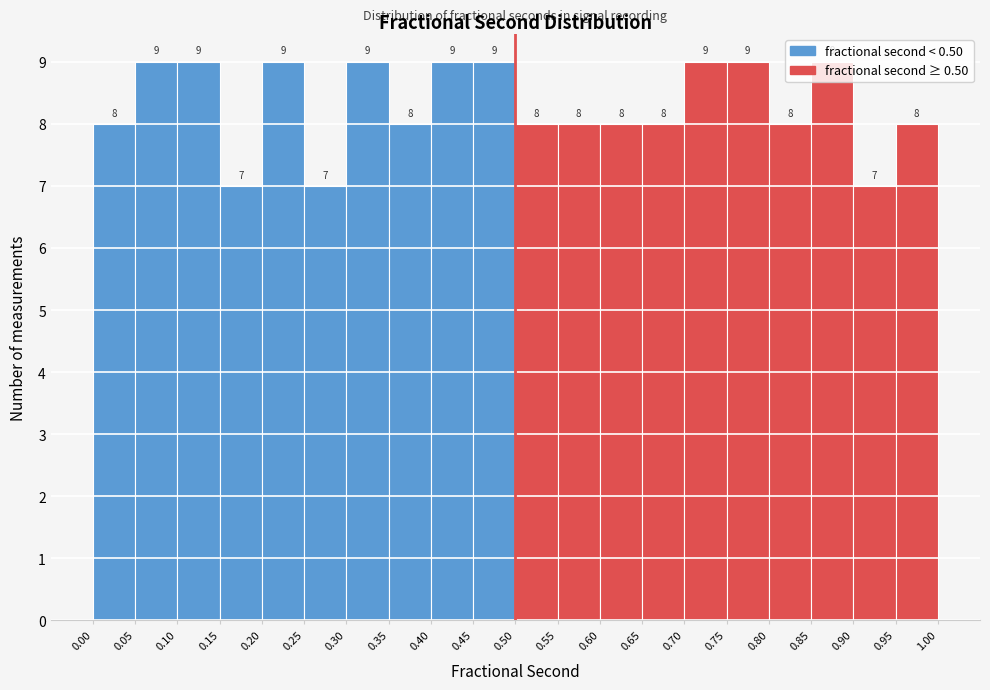

Reading left to right, list every bar in this chart as the range it spans on the x-axis followed by its height.

0.00 to 0.05: 8
0.05 to 0.10: 9
0.10 to 0.15: 9
0.15 to 0.20: 7
0.20 to 0.25: 9
0.25 to 0.30: 7
0.30 to 0.35: 9
0.35 to 0.40: 8
0.40 to 0.45: 9
0.45 to 0.50: 9
0.50 to 0.55: 8
0.55 to 0.60: 8
0.60 to 0.65: 8
0.65 to 0.70: 8
0.70 to 0.75: 9
0.75 to 0.80: 9
0.80 to 0.85: 8
0.85 to 0.90: 9
0.90 to 0.95: 7
0.95 to 1.00: 8